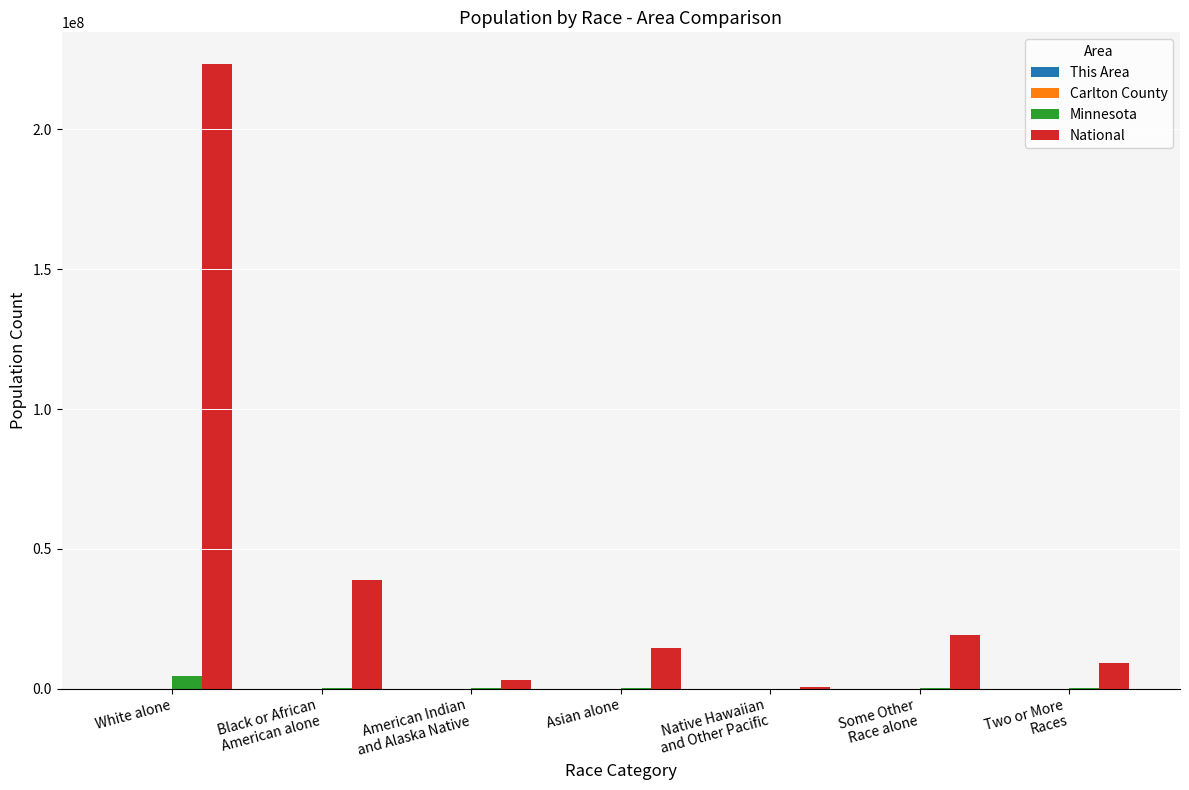

Read the National value at Native Hawaiian
and Other Pacific, to the nearest 100.

540000